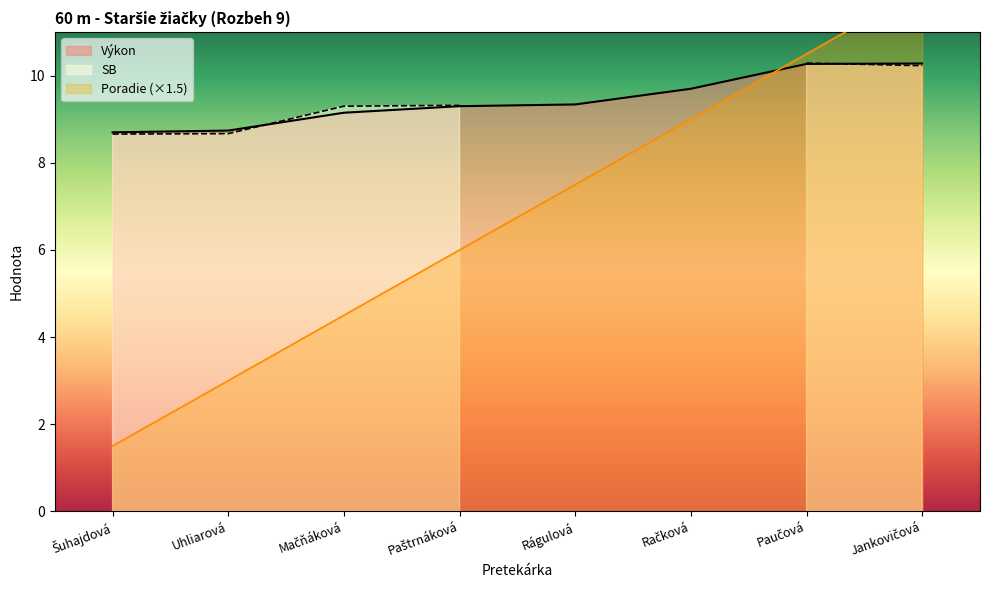

What is the sum of all Výkon values?

75.5